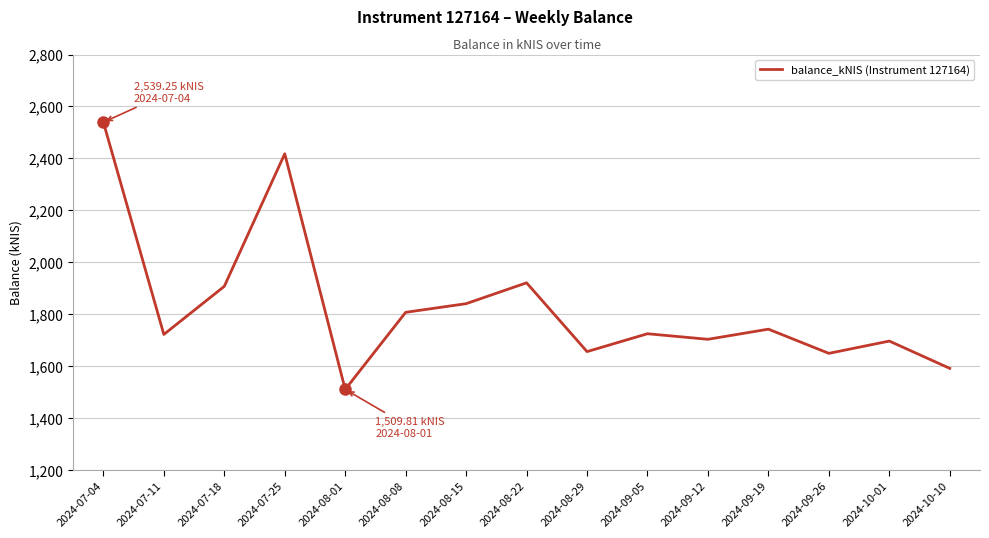

Which has a higher value, 2024-08-29 or 2024-08-15?

2024-08-15